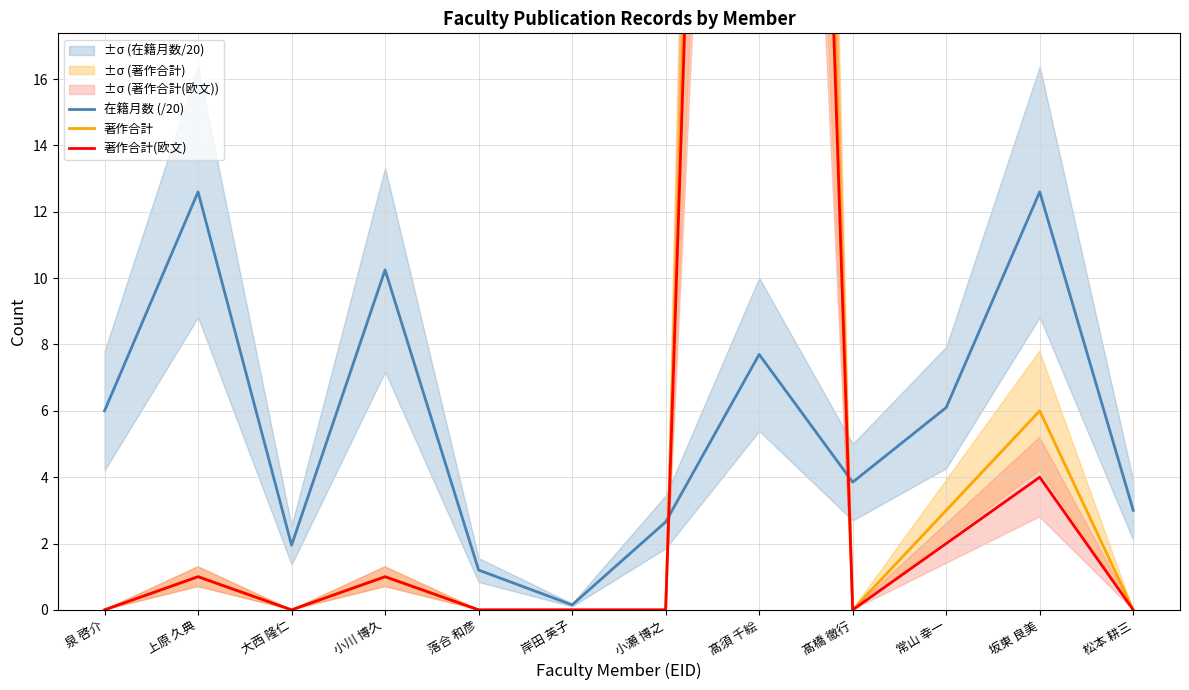

How many data points in 著作合計(欧文) are above 0?

5